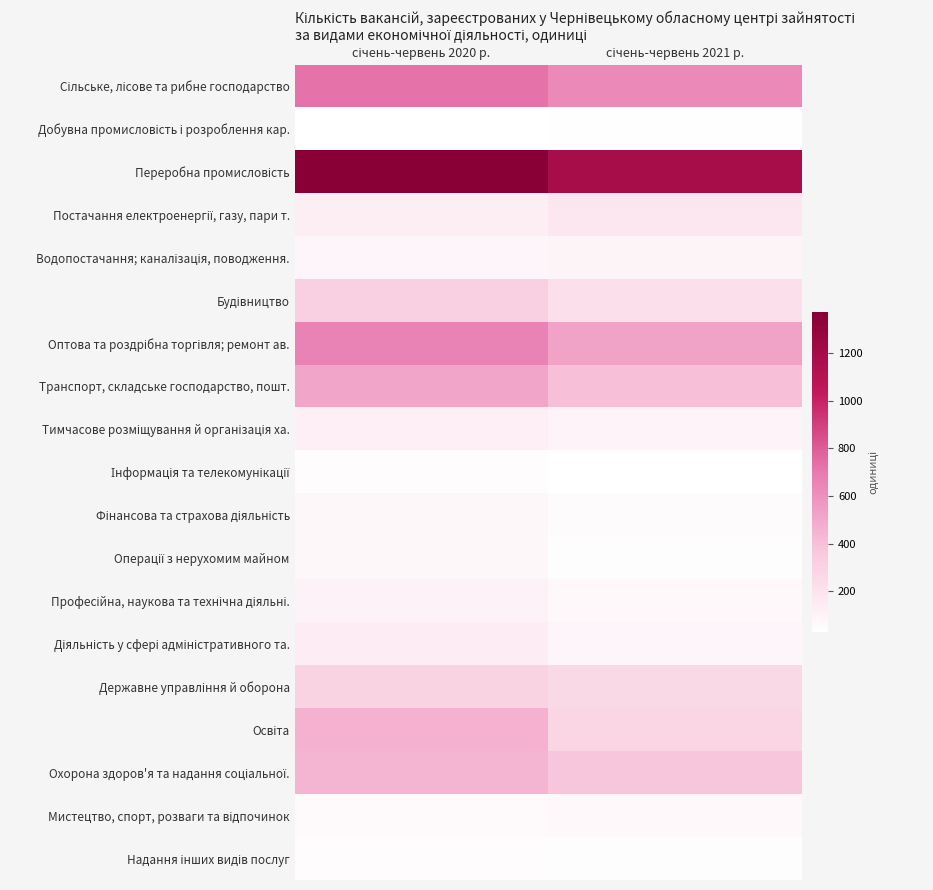

Which series changed the most between січень-червень 2020 р. and січень-червень 2021 р.?

Переробна промисловість